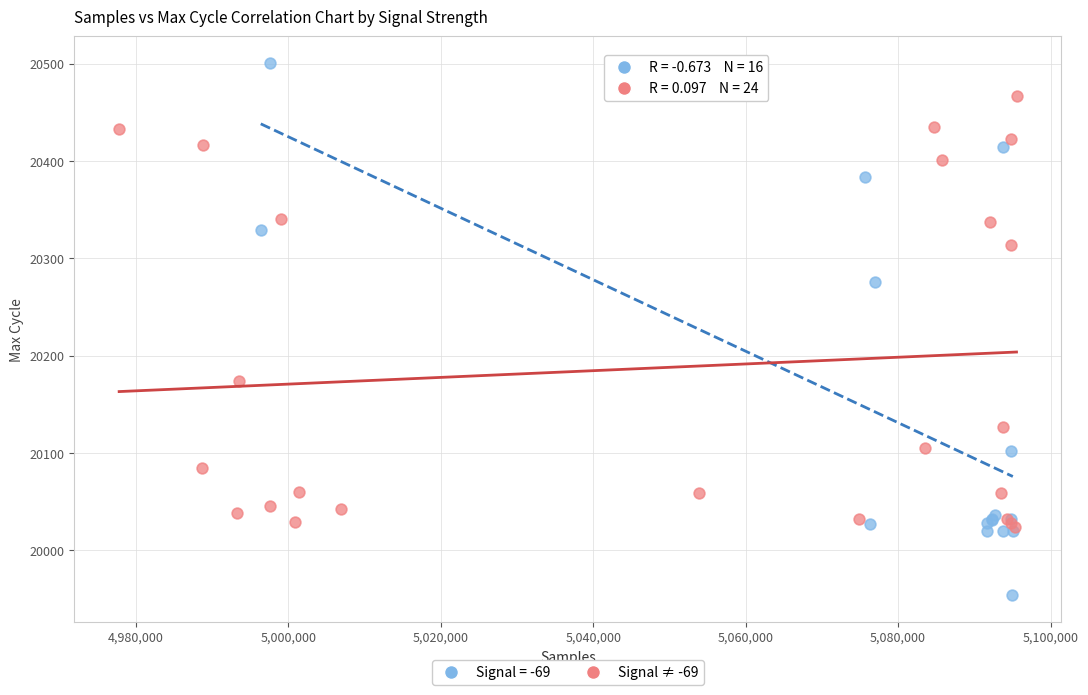

Which series contains the highest Y value?

Signal = -69